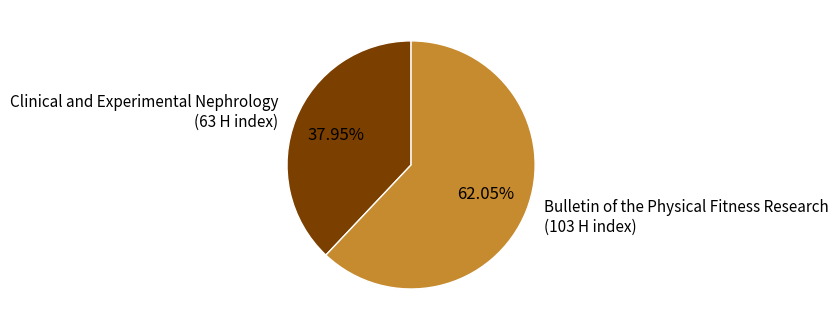

Is there any slice that represents more than half of the pie?

Yes